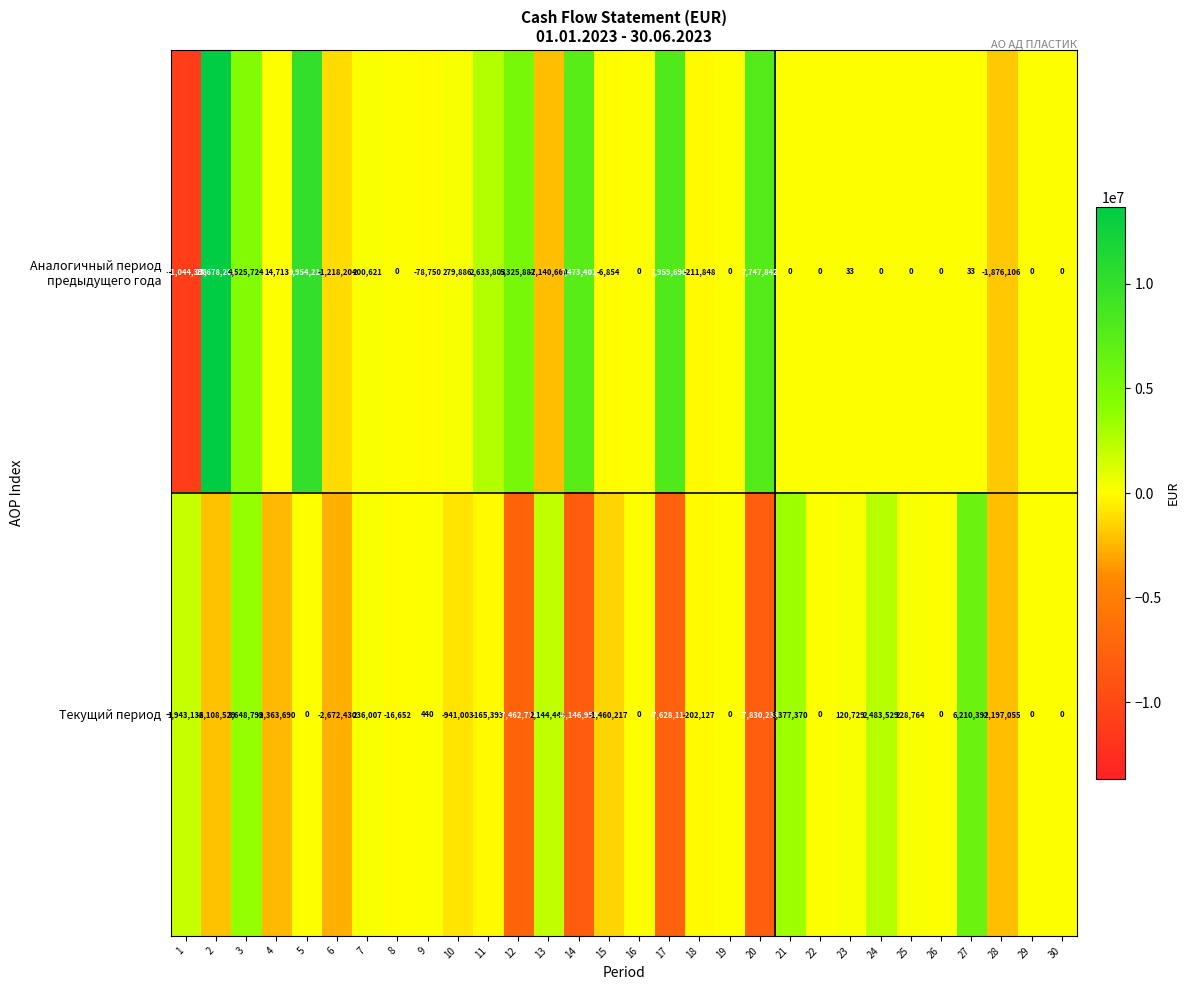

Is it true that Текущий период equals -202127 at 18?

True